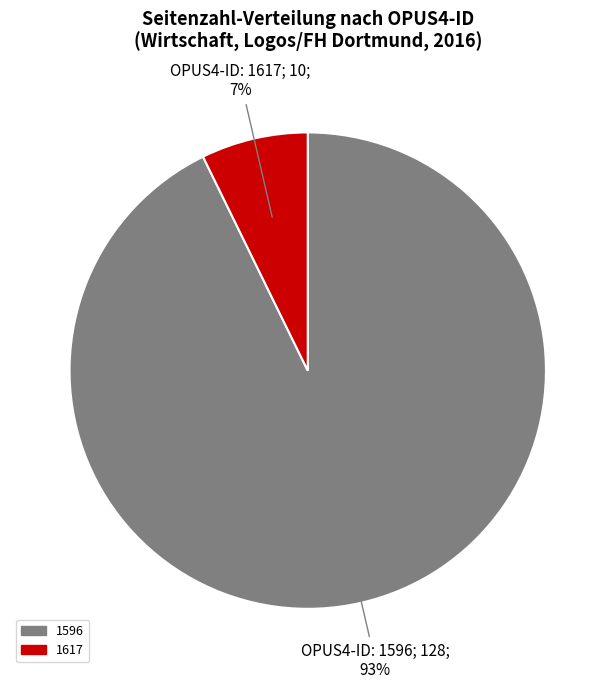

Which has a higher value, 1617 or 1596?

1596